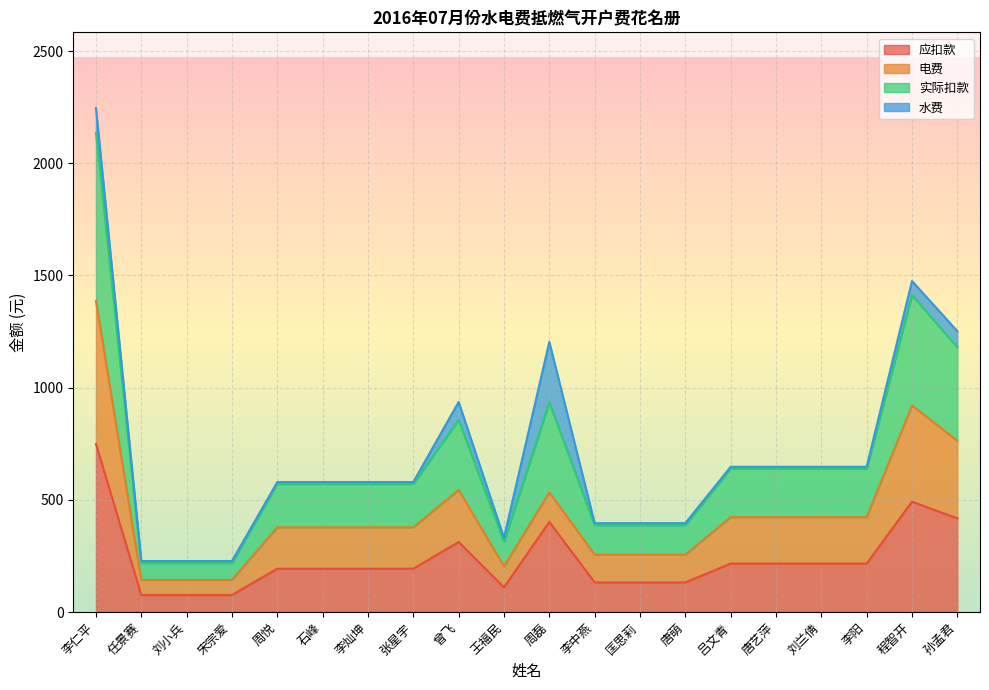

True or false: 实际扣款 and 应扣款 cross at least once.

False